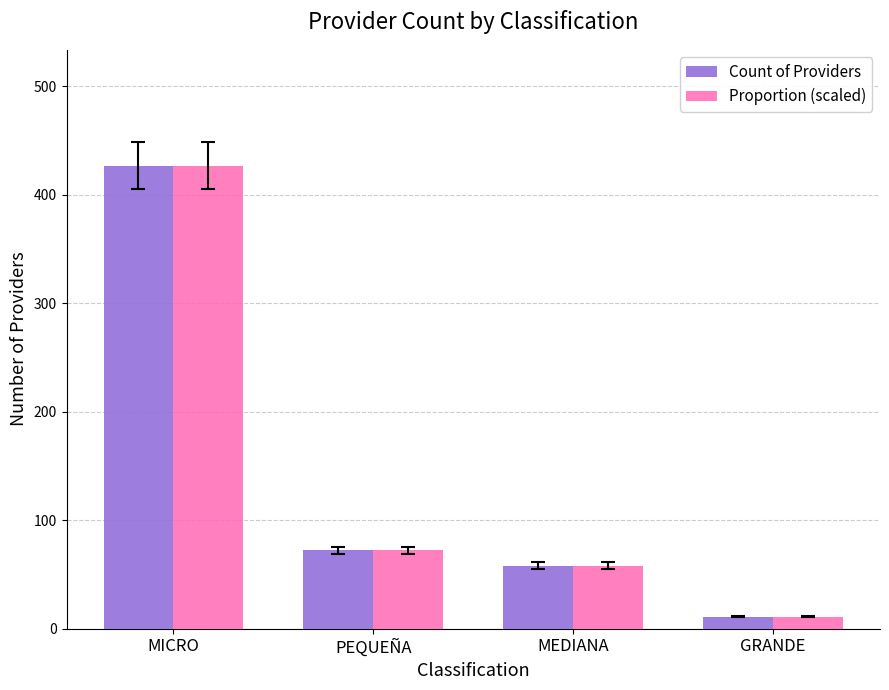

At which category is the sum across all series the highest?

MICRO